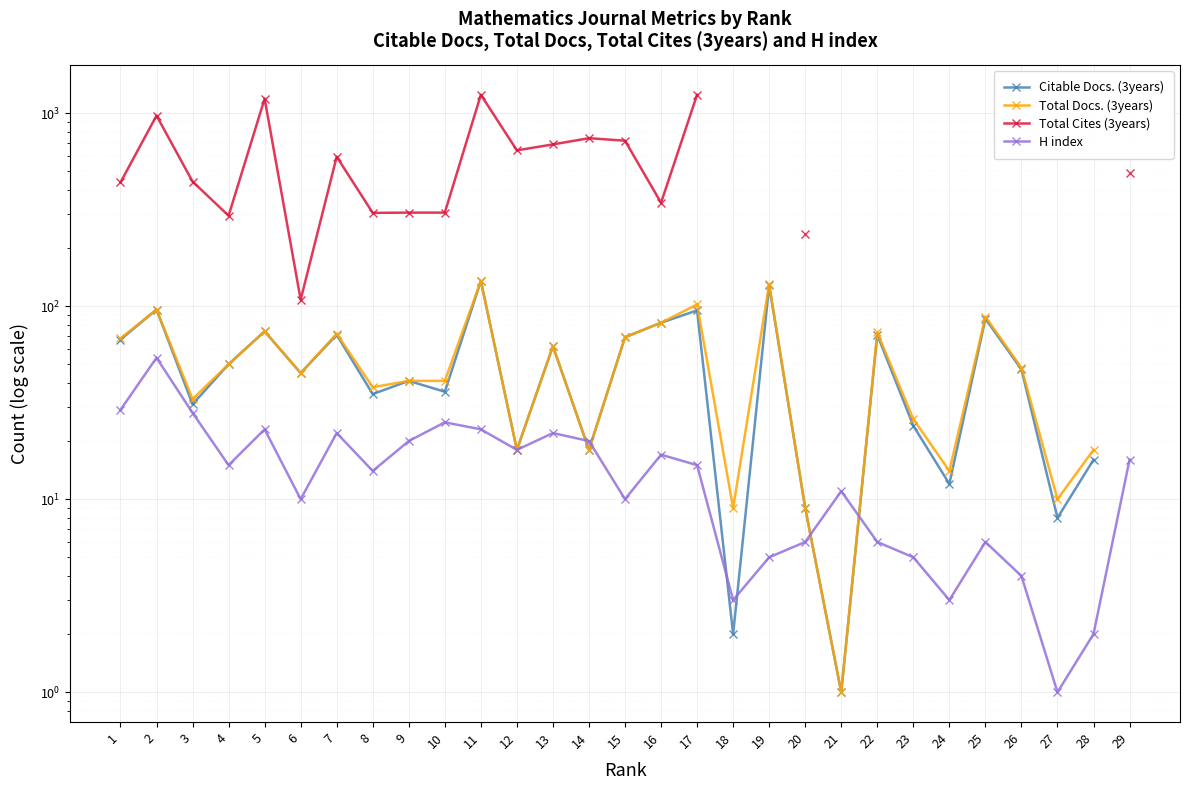

True or false: H index and Total Docs. (3years) intersect in this chart.

True